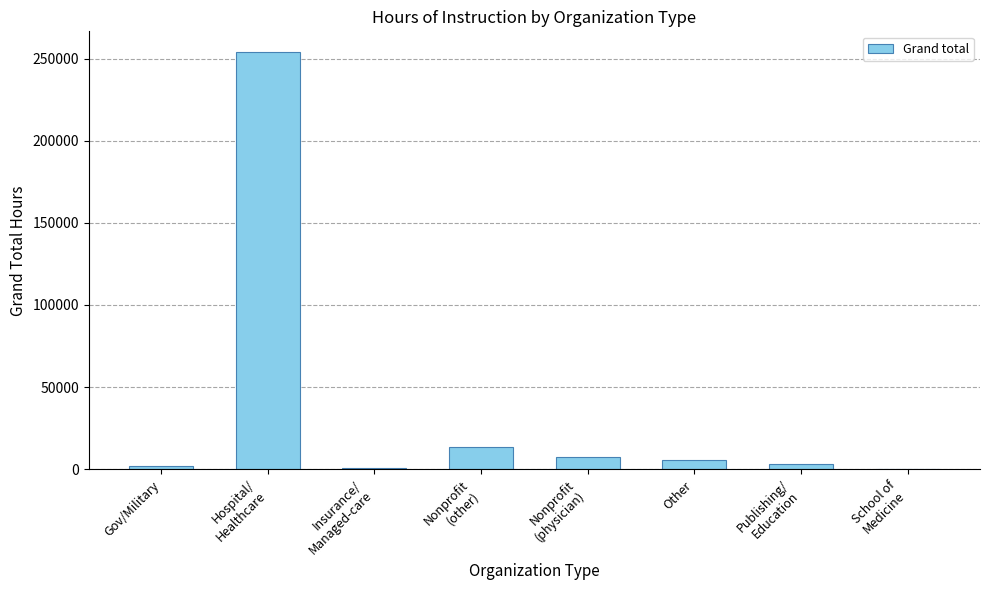

What is the change in value from Hospital/
Healthcare to School of
Medicine?

-253520